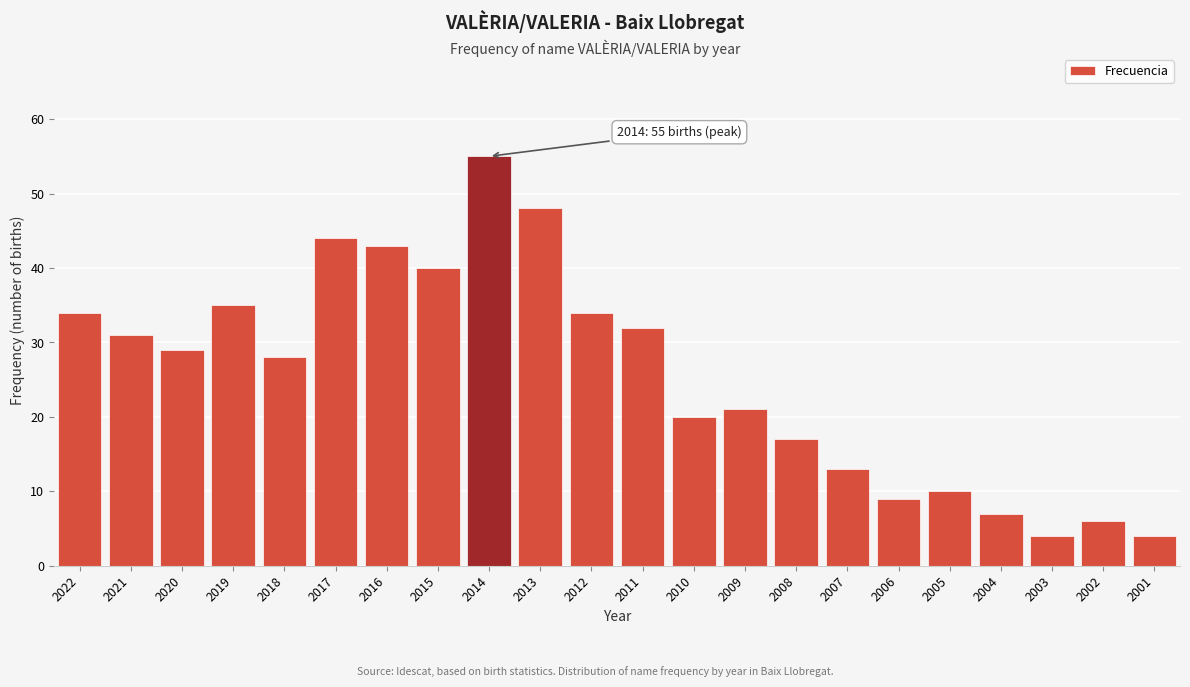

Reading left to right, list all the values displayed in this chart.

2022=34	2021=31	2020=29	2019=35	2018=28	2017=44	2016=43	2015=40	2014=55	2013=48	2012=34	2011=32	2010=20	2009=21	2008=17	2007=13	2006=9	2005=10	2004=7	2003=4	2002=6	2001=4